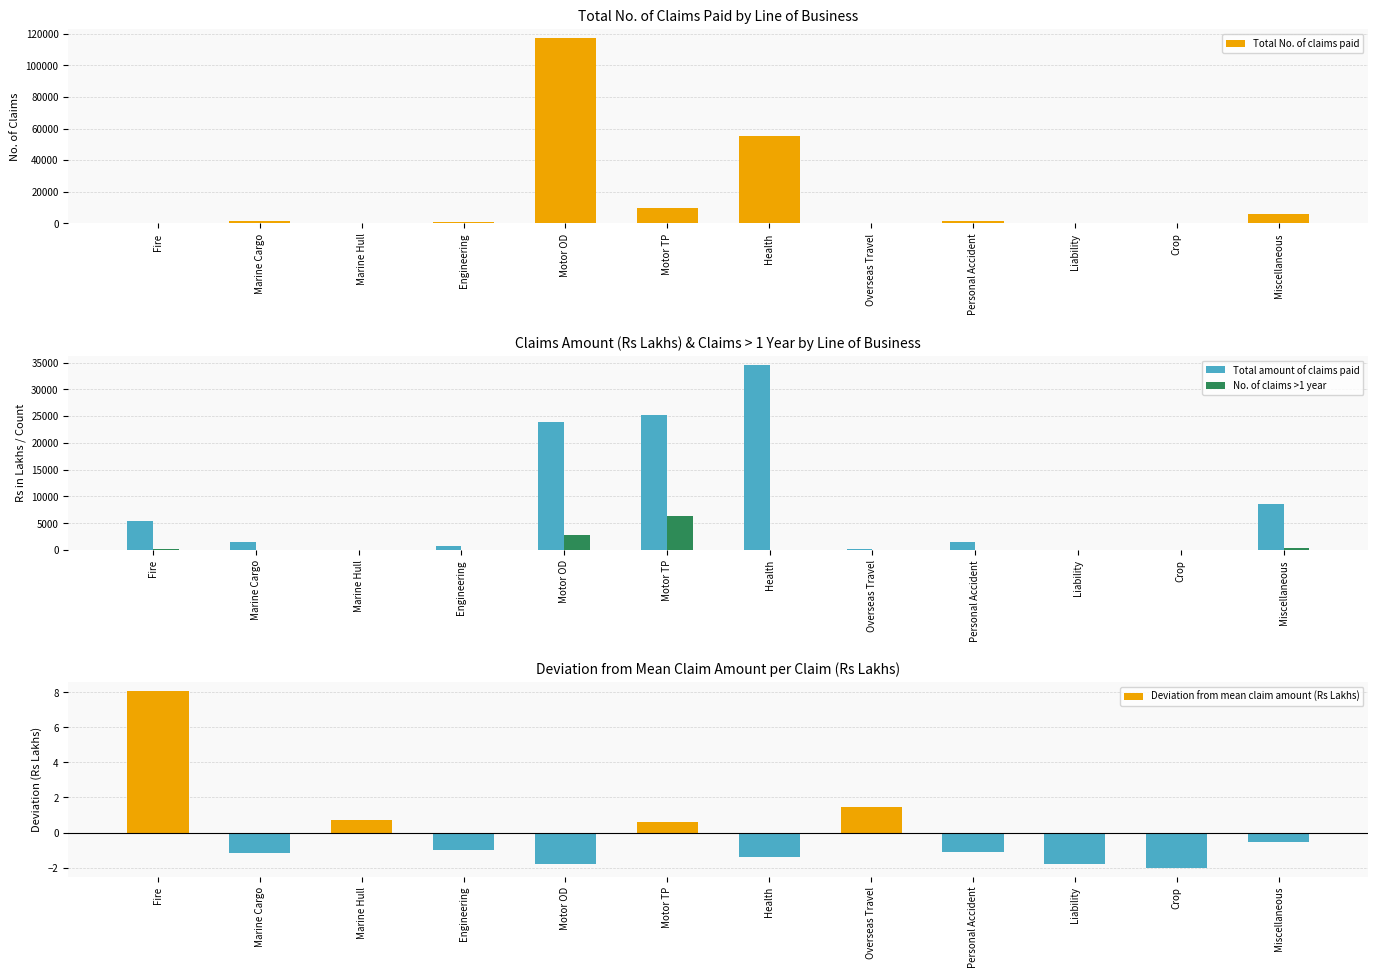

What is the label of the 3rd bar from the right?

Liability